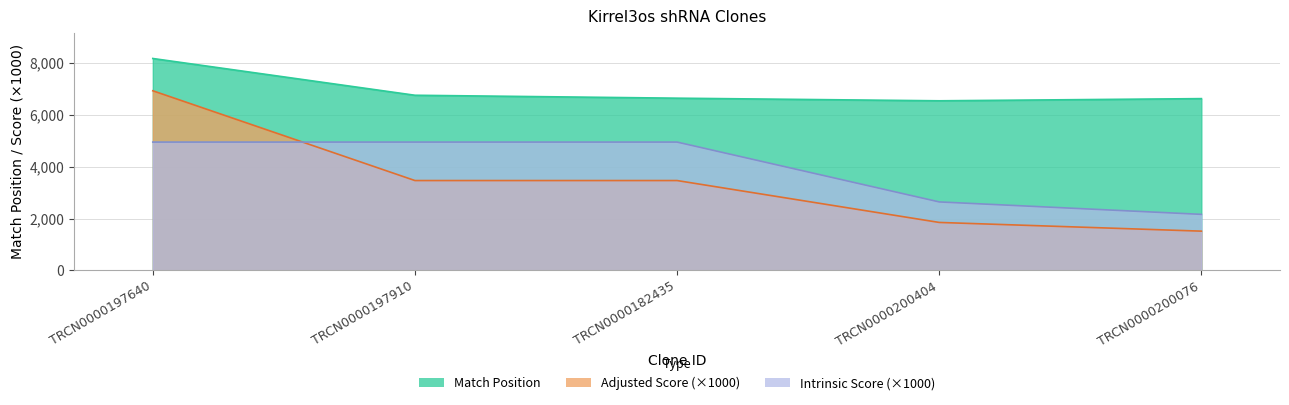

What is the spread (max minus min) of values at TRCN0000200076?

5115